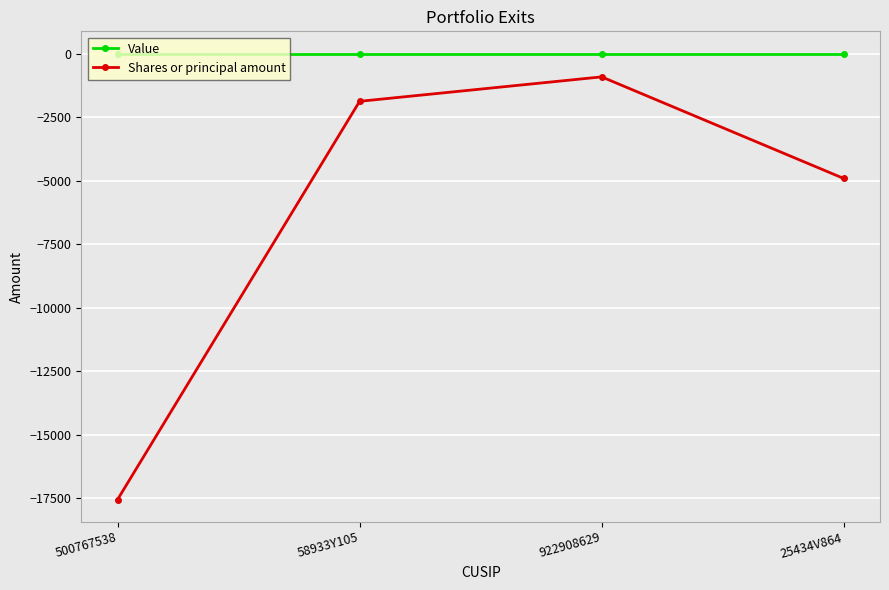

Reading left to right, extract all data points from this chart.

Value: 500767538=0	58933Y105=0	922908629=0	25434V864=0
Shares or principal amount: 500767538=-17550	58933Y105=-1877	922908629=-915	25434V864=-4913